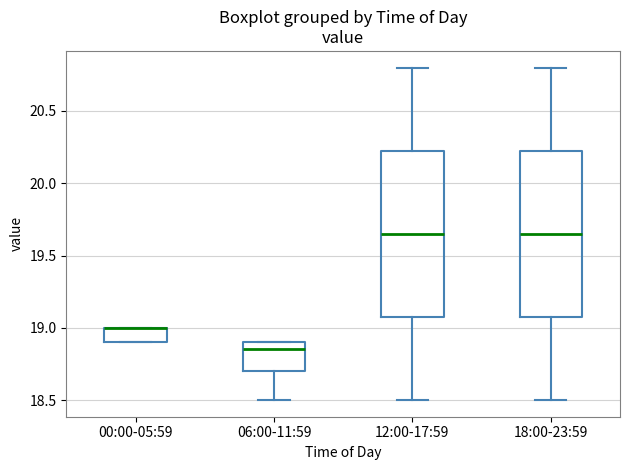

Reading left to right, read every box against the y-axis: the position of its median line, the range the box covers, and the ends of its whiskers. The values are not printed on the chart, so give them approximately, as read against the axis.

00:00-05:59: median 19.00 (drawn on the box's upper edge), box 18.90 to 19.00, whiskers 18.90 to 19.00
06:00-11:59: median 18.85, box 18.70 to 18.90, whiskers 18.50 to 18.90
12:00-17:59: median 19.65, box 19.10 to 20.25, whiskers 18.50 to 20.80
18:00-23:59: median 19.65, box 19.10 to 20.25, whiskers 18.50 to 20.80